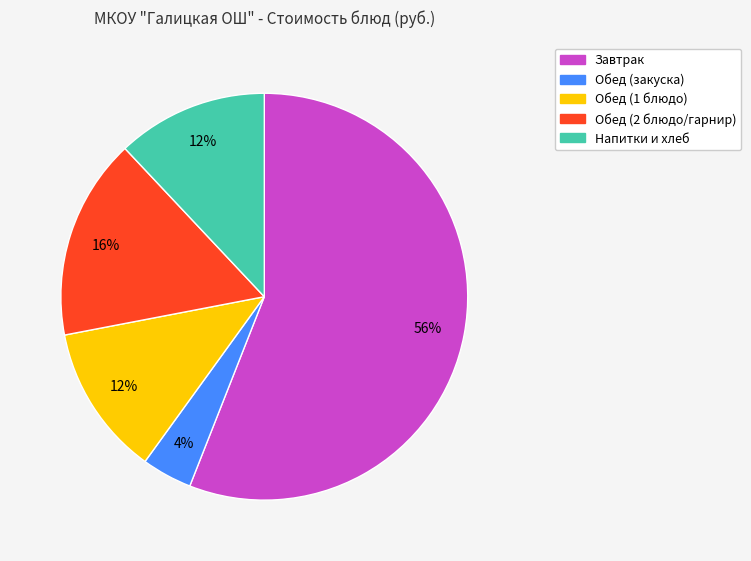

To the nearest percent, what is the average slice percentage?

20%